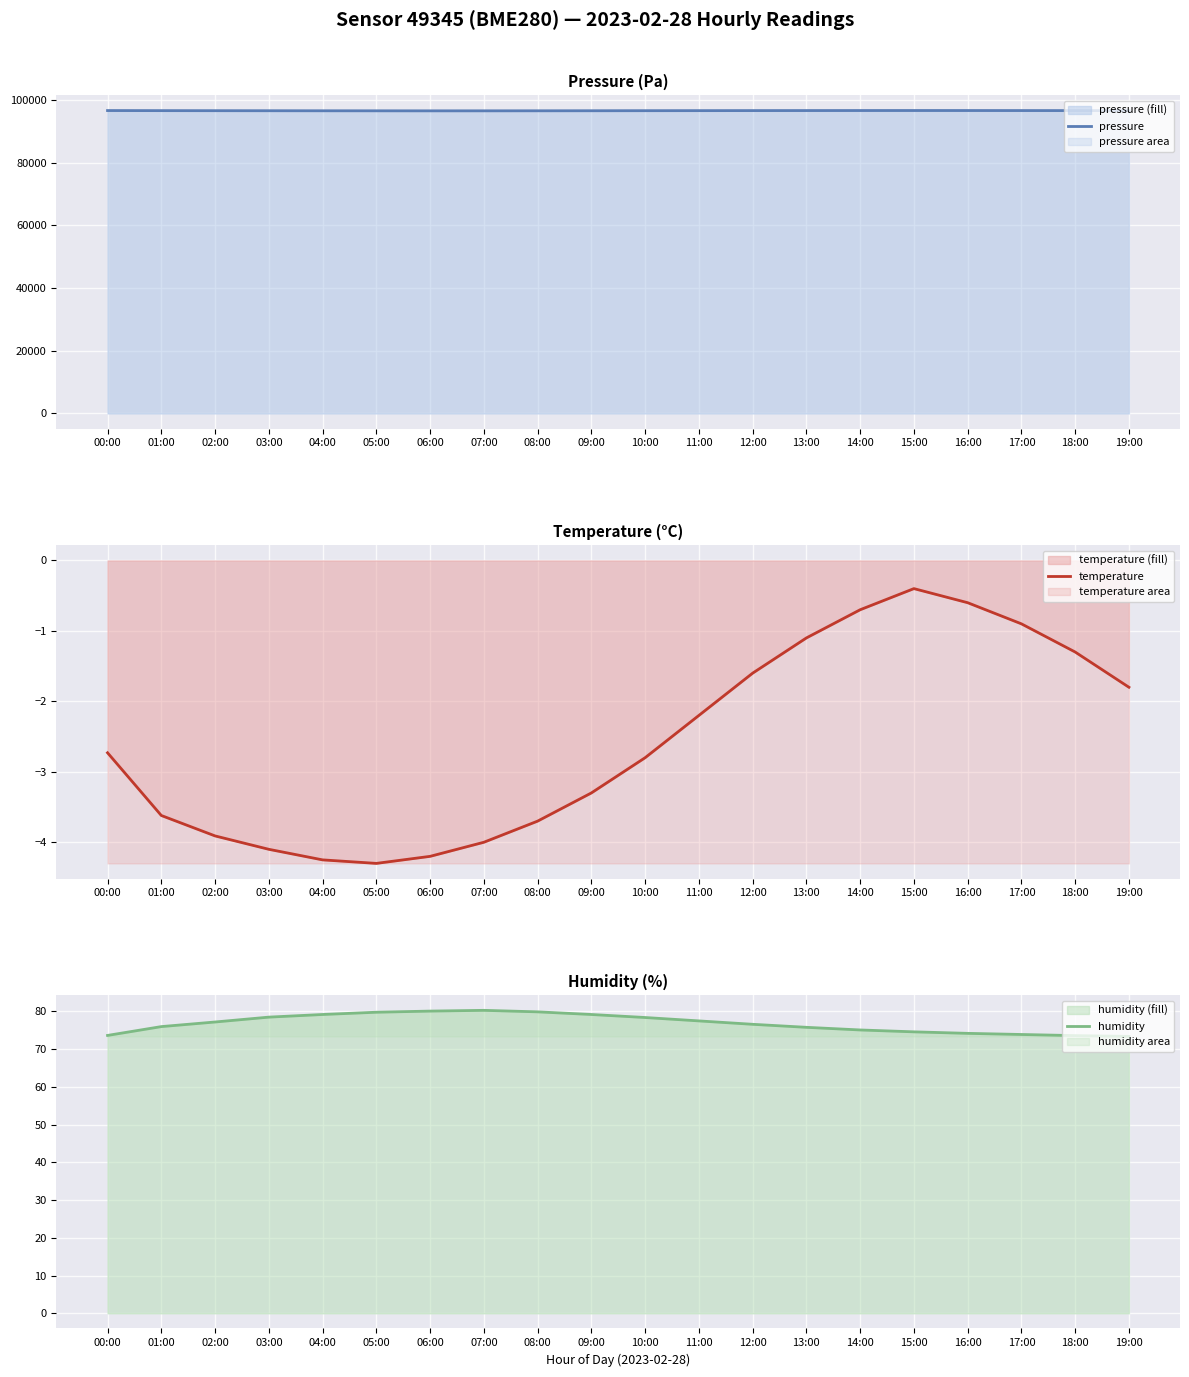

What is the average value of the humidity series?

76.8